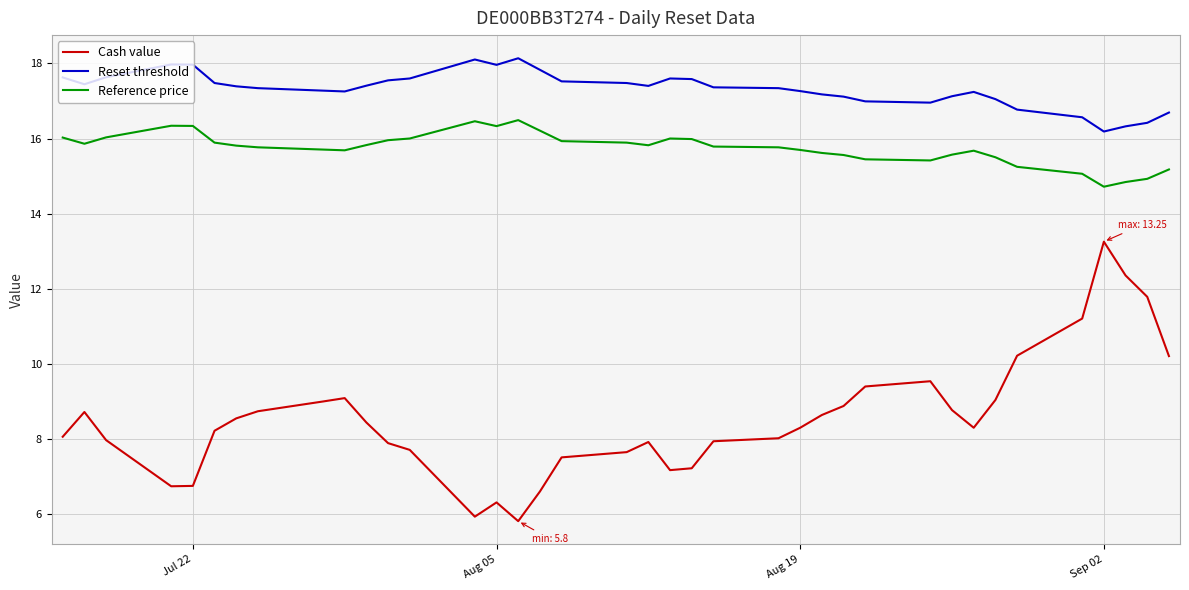

Which series has the largest total across all categories?

Reset threshold